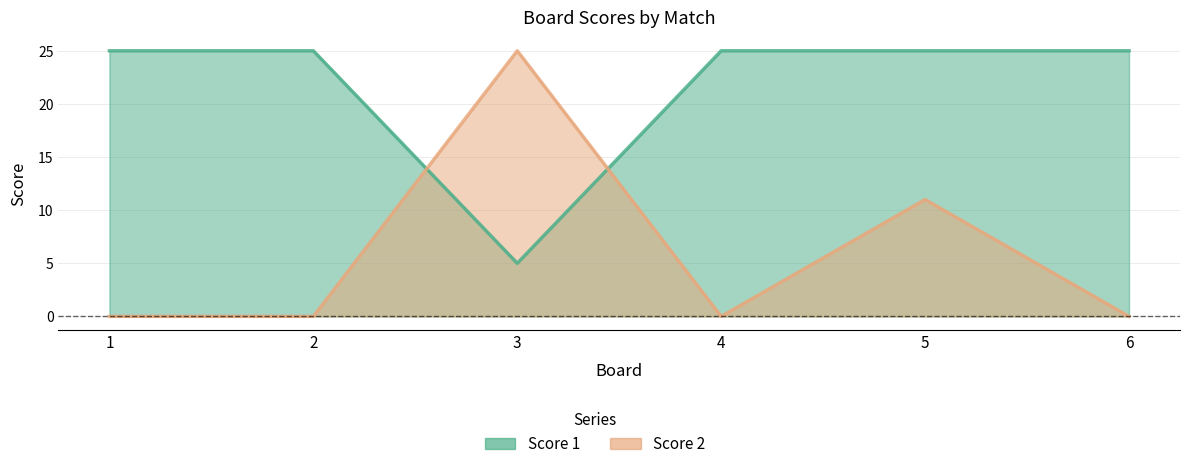

True or false: Score 1 has a value of 25 at 6.

True